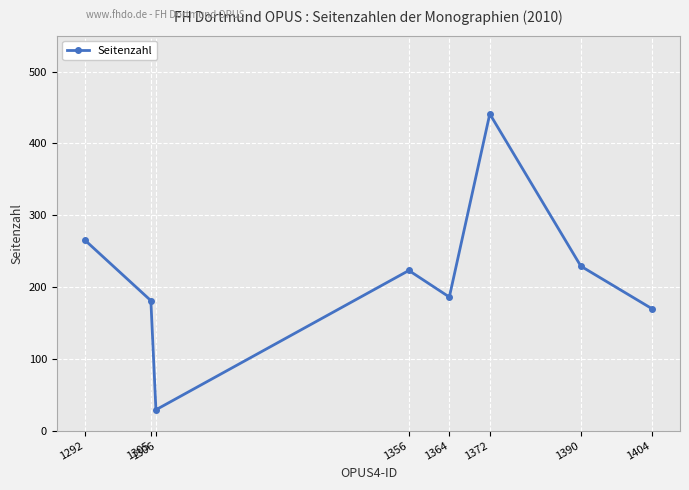

What is the greatest value displayed?

441